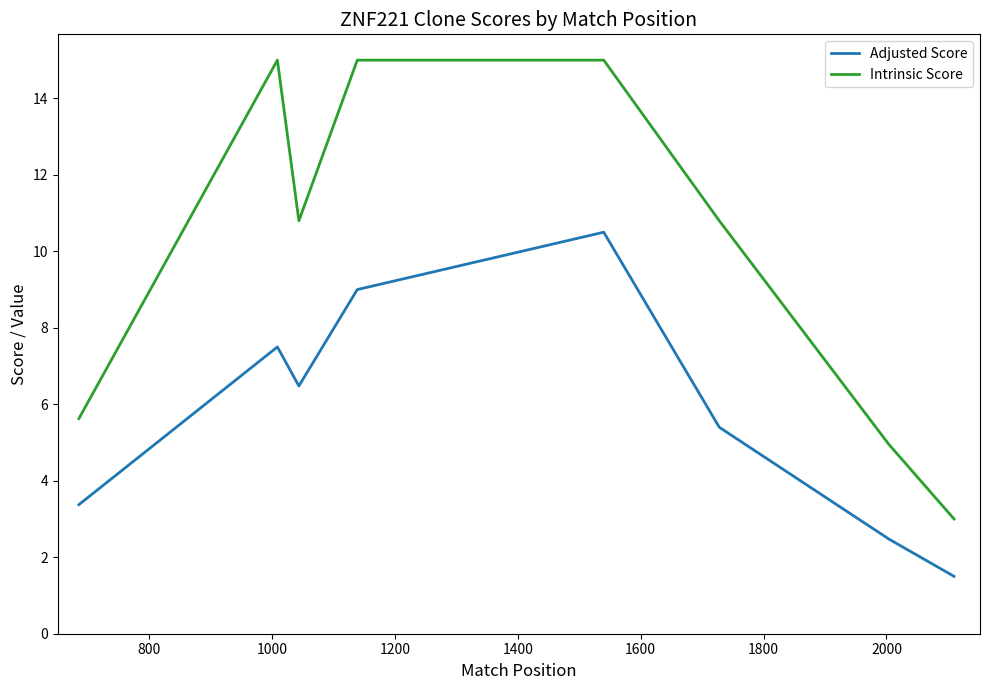

Which series has the largest total across all categories?

Intrinsic Score